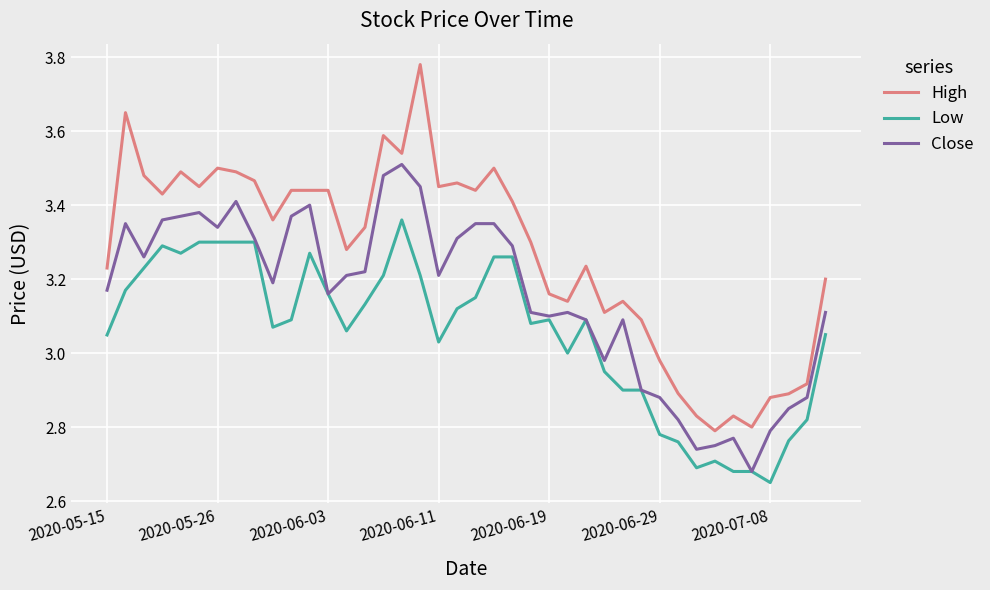

Rank the series by their average value, from highest to lowest.

High, Close, Low